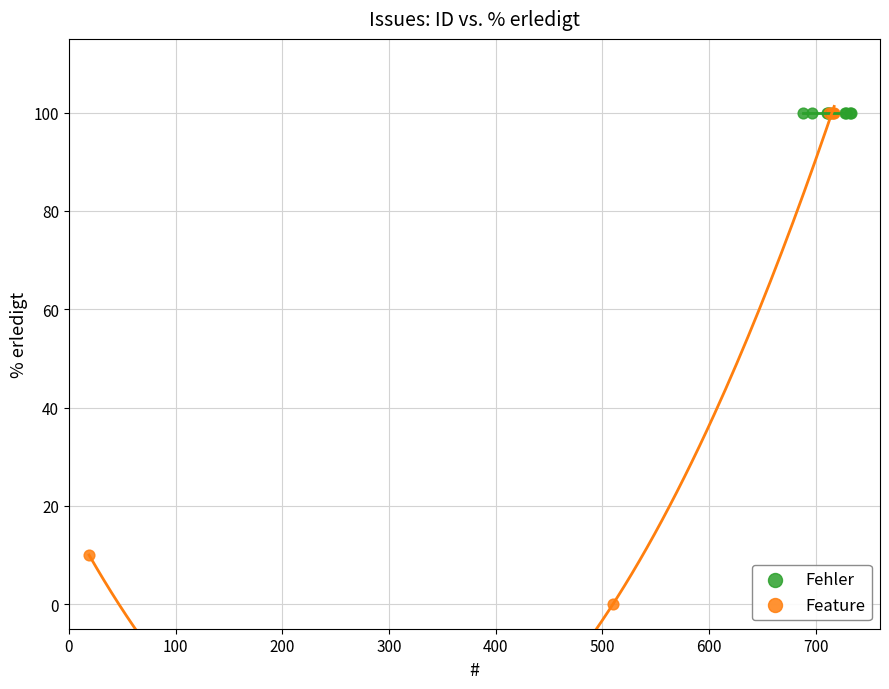

Which series reaches the minimum Y coordinate?

Feature